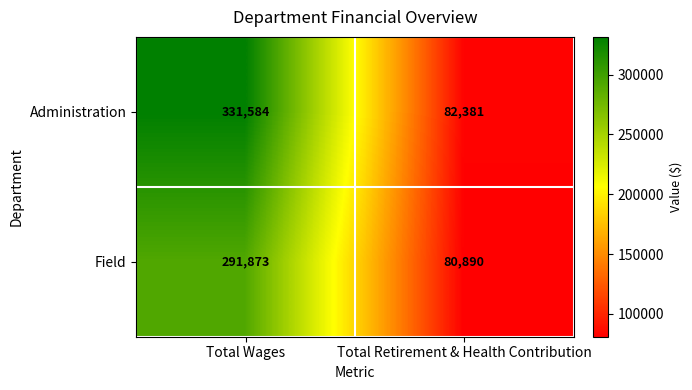

Which category has the highest value in the Administration series?

Total Wages